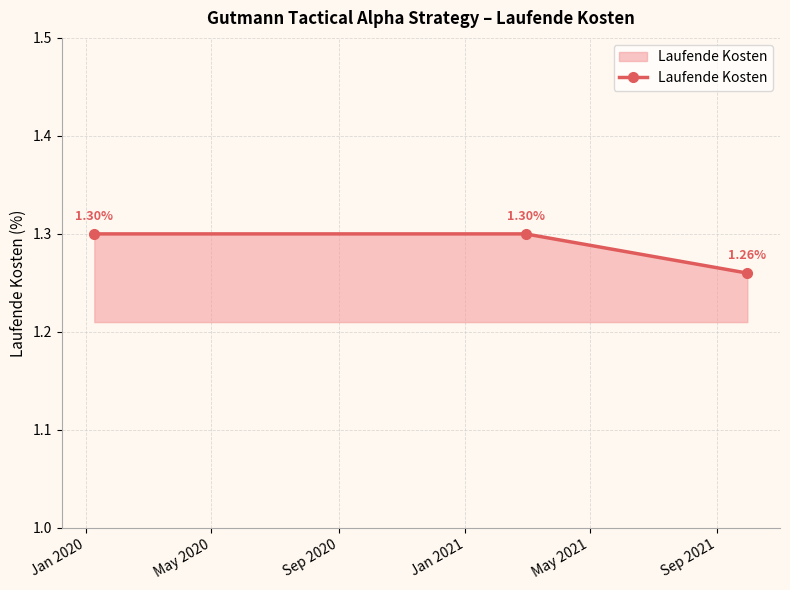

What is the average value?

1.3